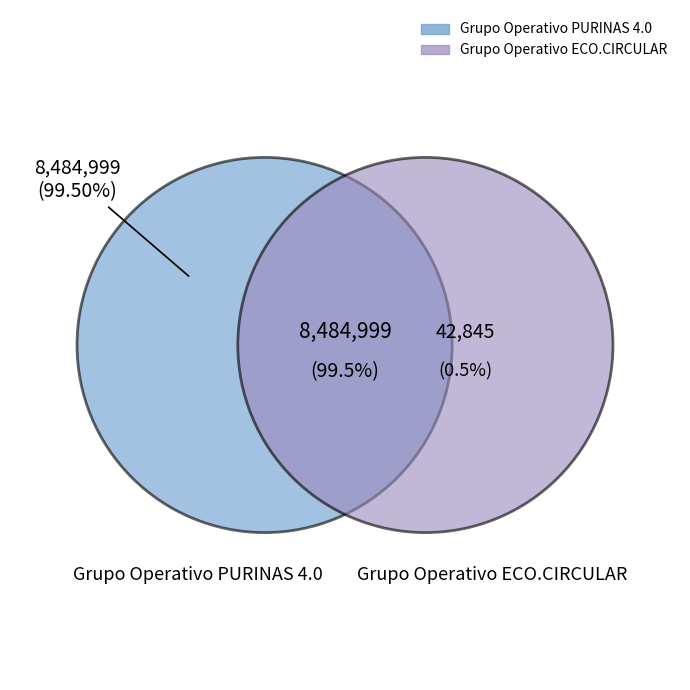

Count the number of slices in the pie.

2